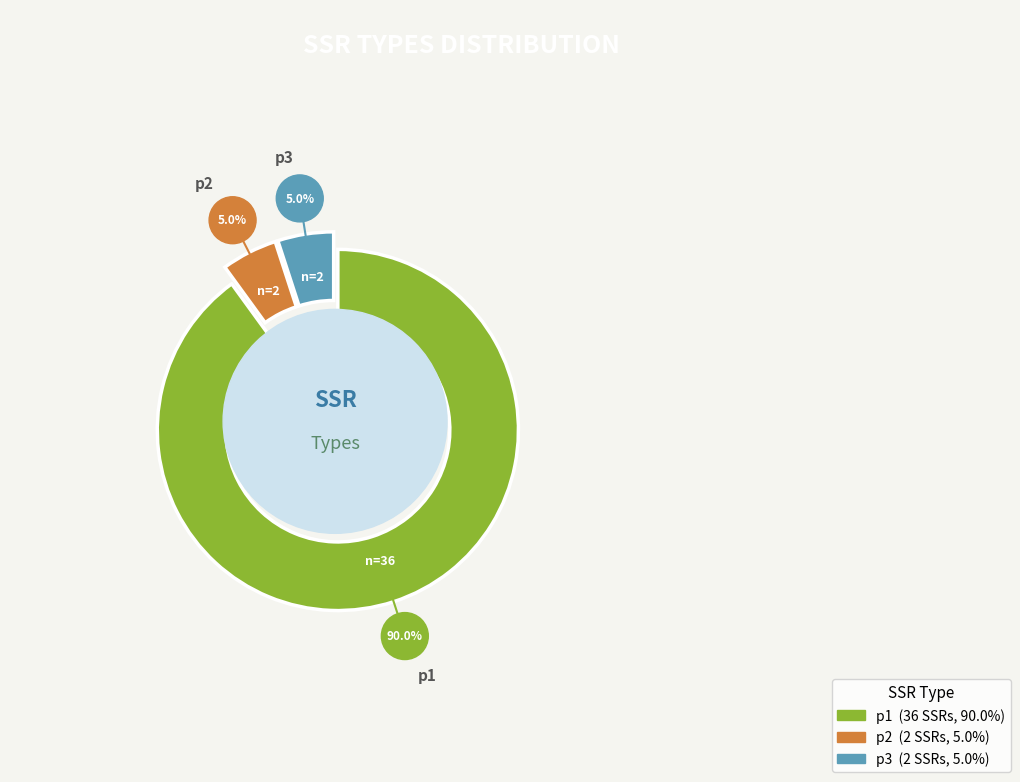

Is it true that p1 is 75% of the pie?

False